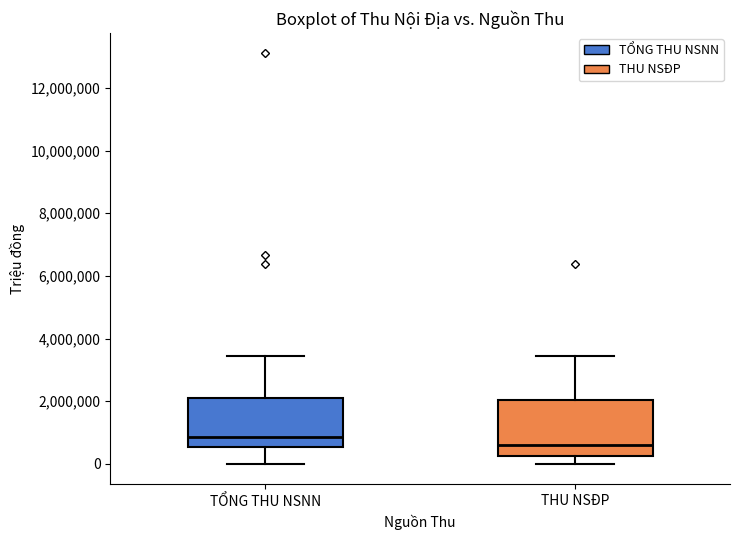

Reading left to right, read every box against the y-axis: the position of its median line, the range the box covers, and the ends of its whiskers. The values are not printed on the chart, so give them approximately, as read against the axis.

TỔNG THU NSNN: median 800000, box 600000 to 2200000, whiskers 0 to 3400000
THU NSĐP: median 600000, box 200000 to 2000000, whiskers 0 to 3400000